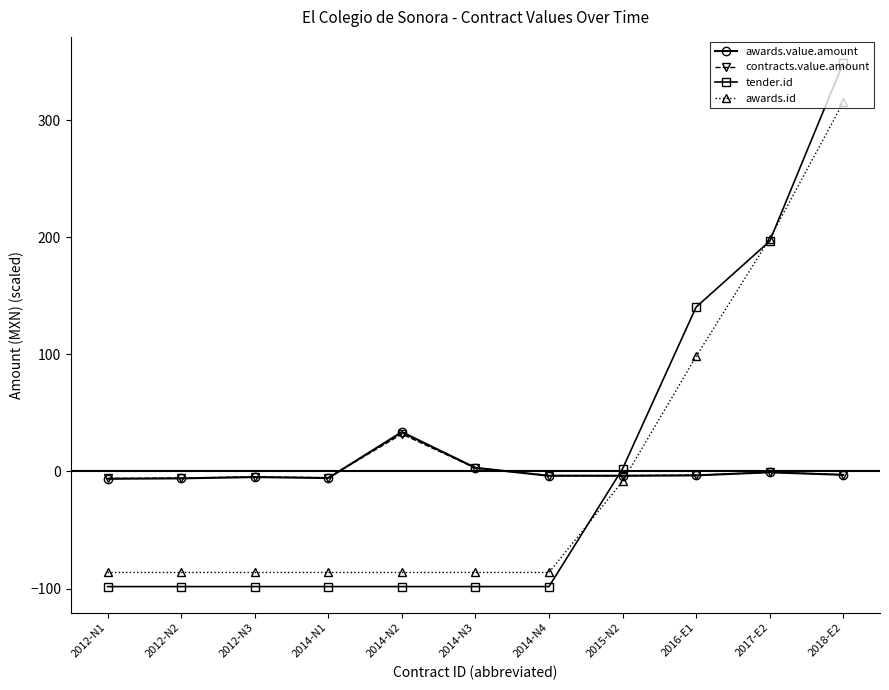

What are all the series names shown in the legend?

awards.value.amount, contracts.value.amount, tender.id, awards.id